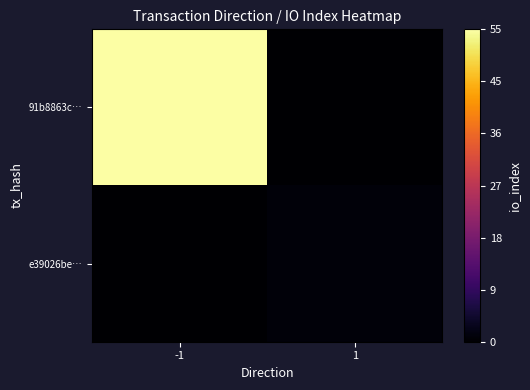

Reading left to right, transcribe all the data shown in this chart.

91b8863c…: -1=55	1=0
e39026be…: -1=0	1=1